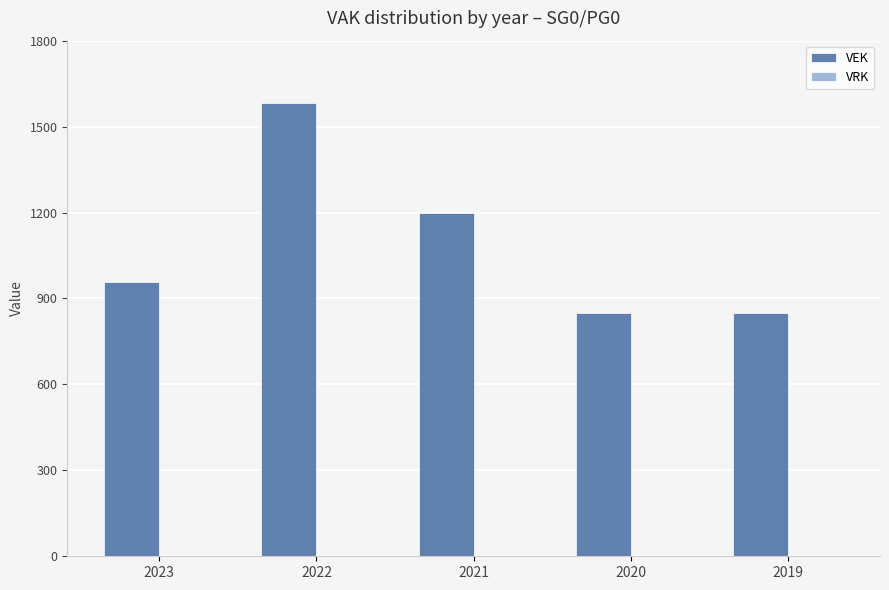

What is the ratio of the value at 2021 to the value at 2019?

1.4